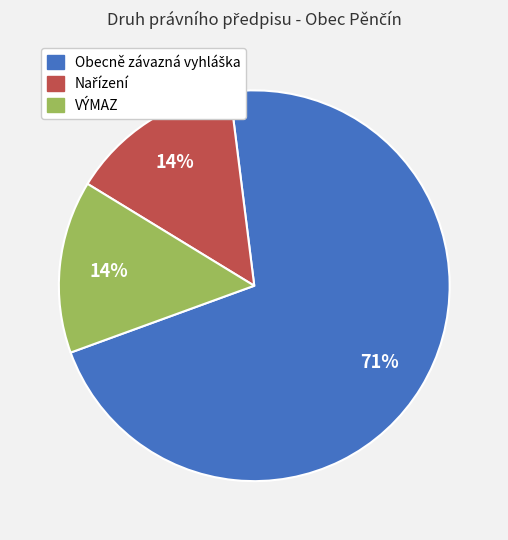

How many slices are in this pie chart?

3